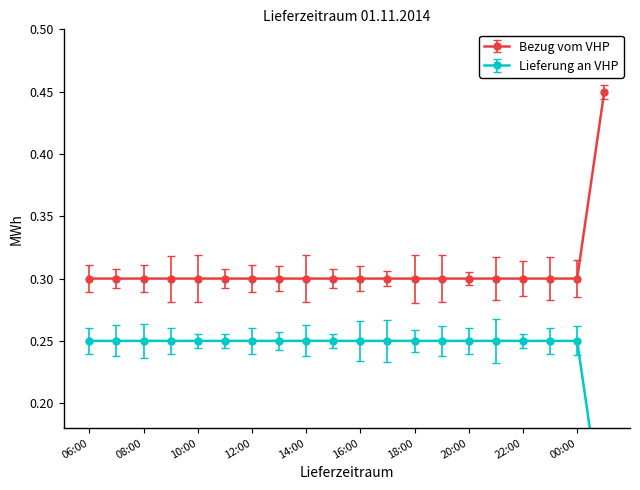

Reading right to left, transcribe all the data shown in this chart.

Bezug vom VHP: 0.4	0.3	0.3	0.3	0.3	0.3	0.3	0.3	0.3	0.3	0.3	0.3	0.3	0.3	0.3	0.3	0.3	0.3	0.3	0.3
Lieferung an VHP: 0.1	0.2	0.2	0.2	0.2	0.2	0.2	0.2	0.2	0.2	0.2	0.2	0.2	0.2	0.2	0.2	0.2	0.2	0.2	0.2